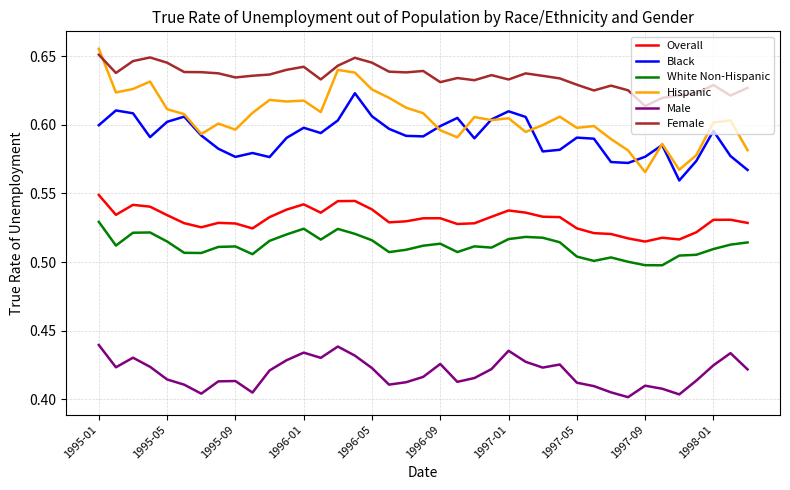

True or false: Female and White Non-Hispanic intersect in this chart.

False